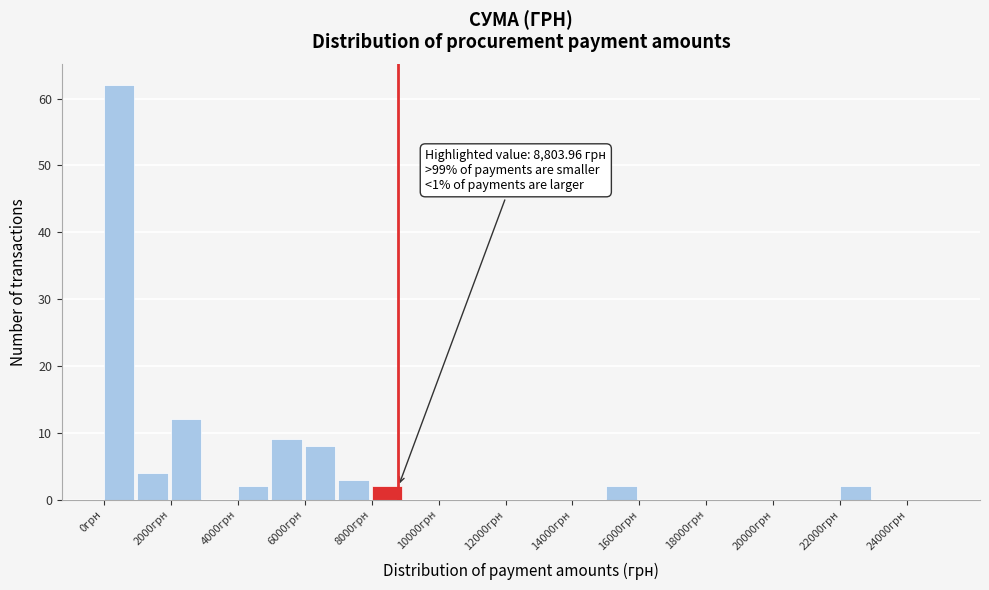

Over which range of the x-axis is the bar tallest?

0 to 1000